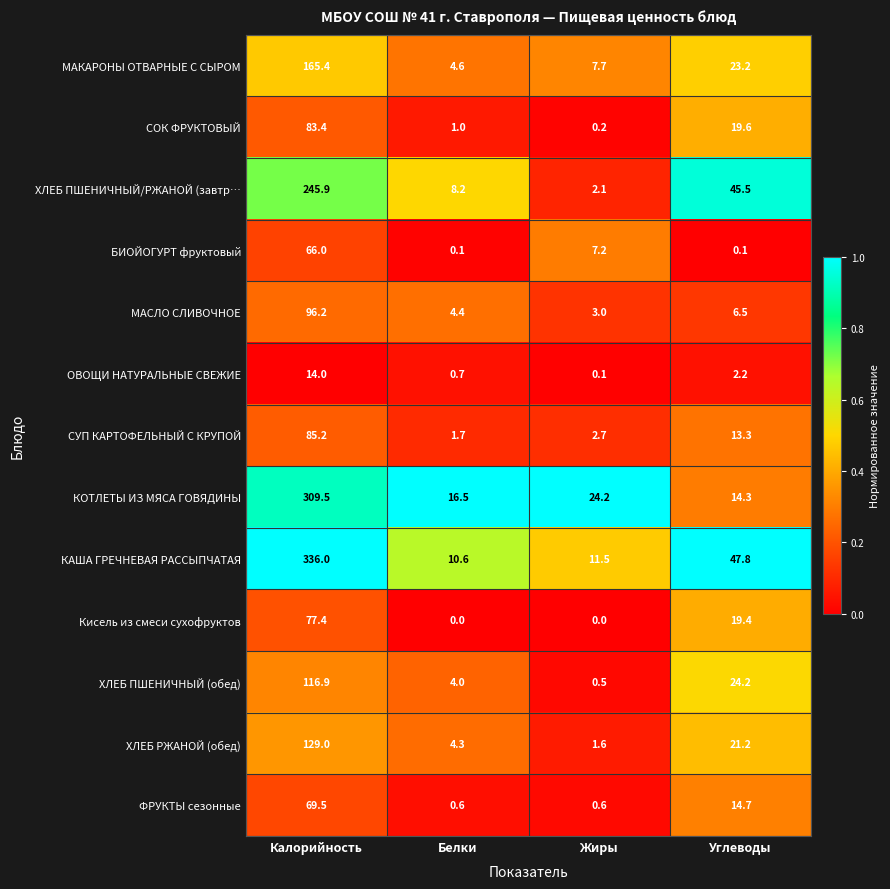

At which label does ХЛЕБ ПШЕНИЧНЫЙ/РЖАНОЙ (завтр… first exceed 45?

Калорийность